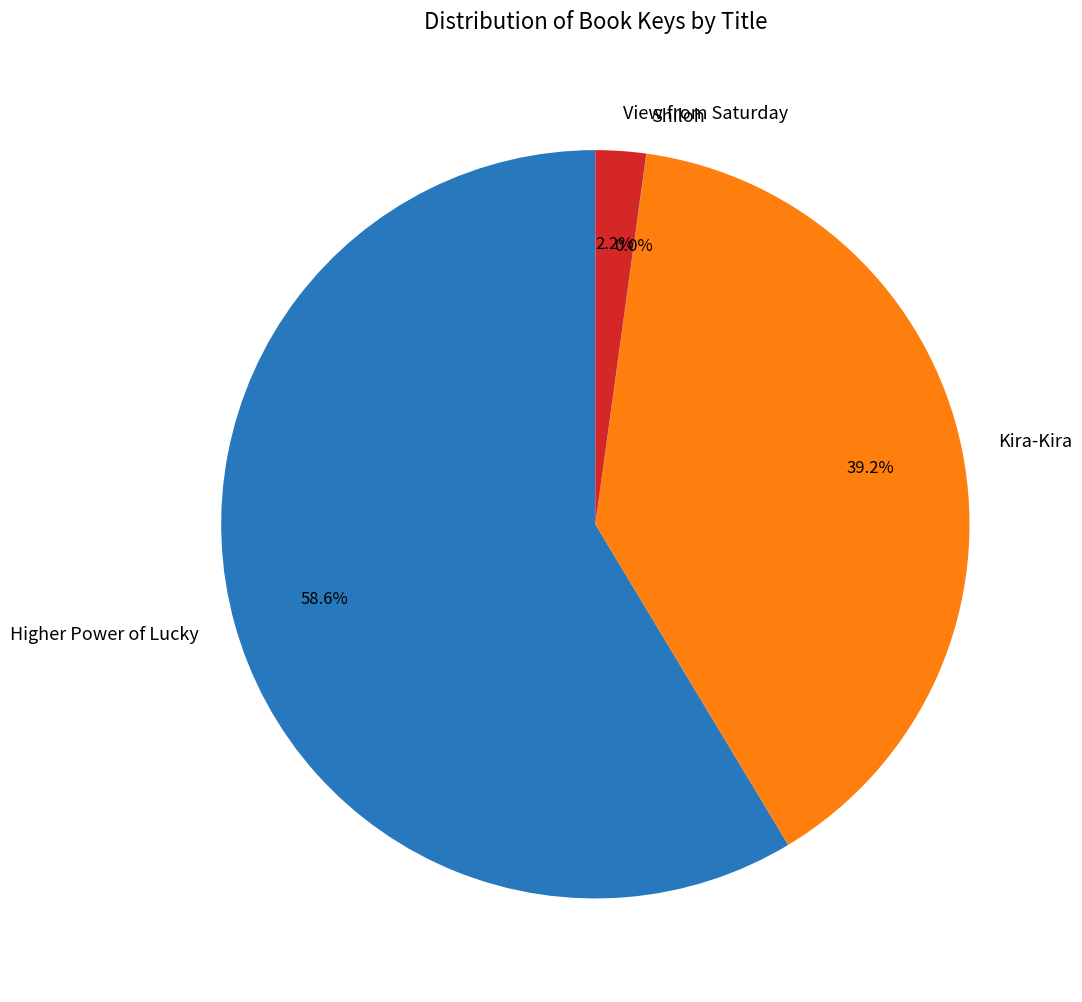

Is Higher Power of Lucky the majority of the pie?

Yes